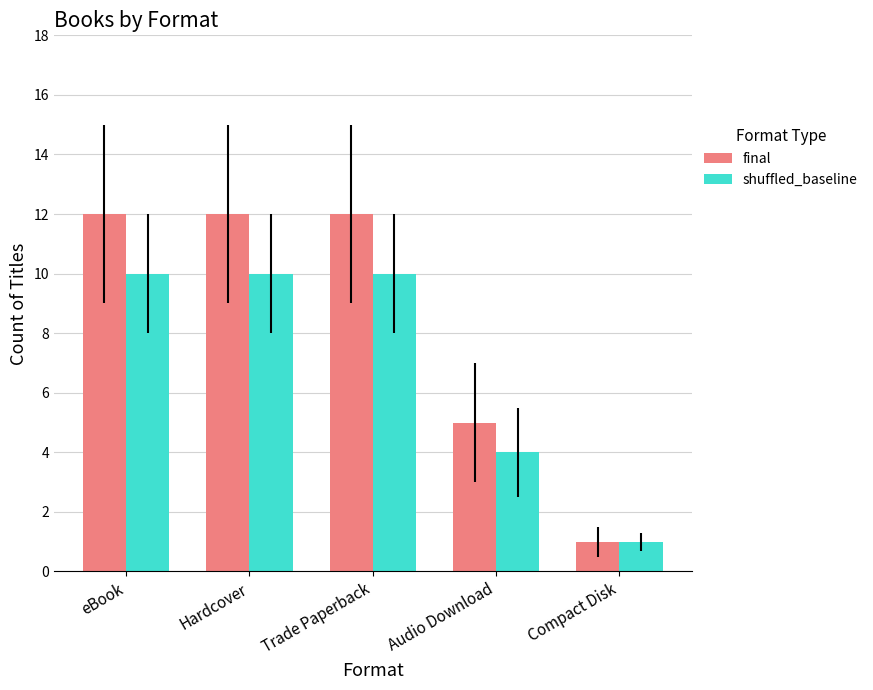

List the series in order of their peak value, highest first.

final, shuffled_baseline